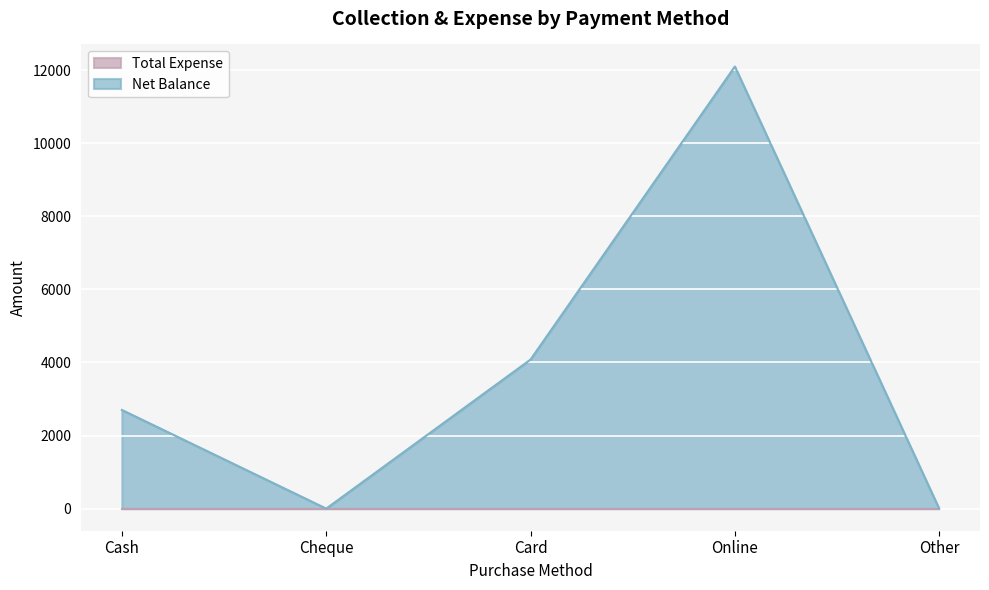

What is the label of the 1st point from the right?

Other